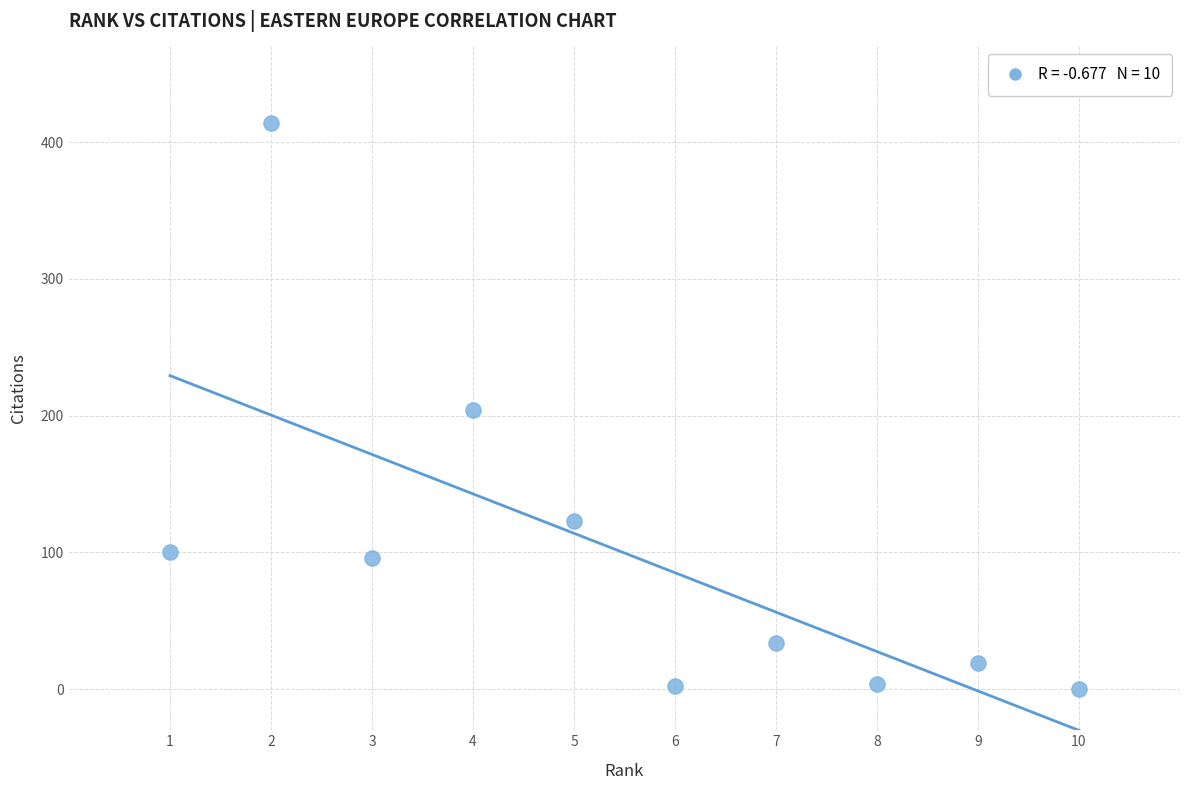

What is the range of Y values (max minus min)?

414